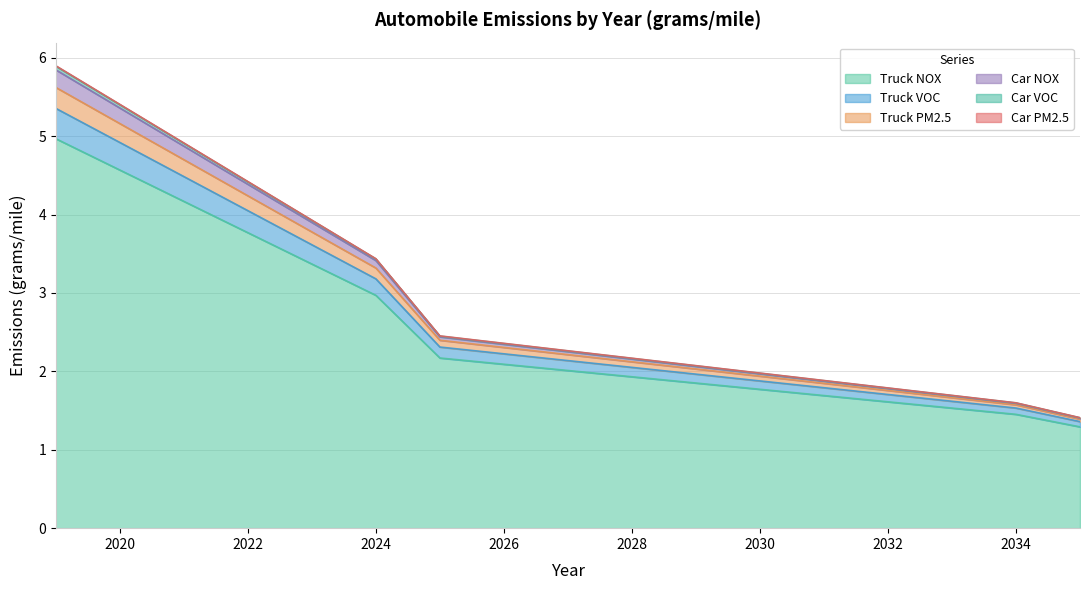

Is the value of Truck VOC at 2034 greater than the value of Car NOX at 2024?

No